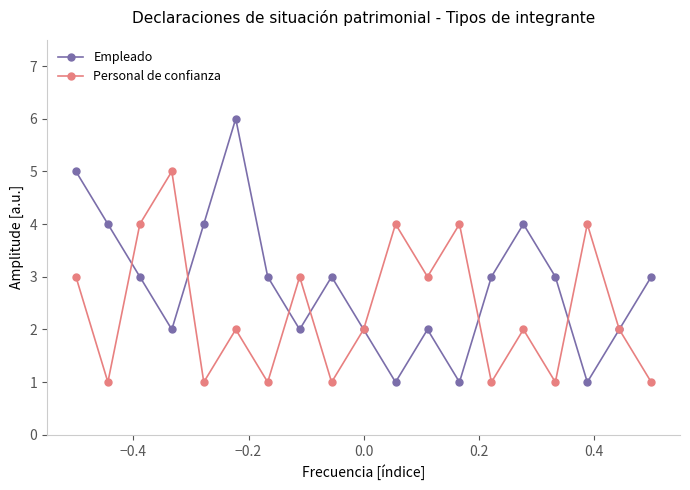

True or false: Personal de confianza and Empleado intersect in this chart.

True